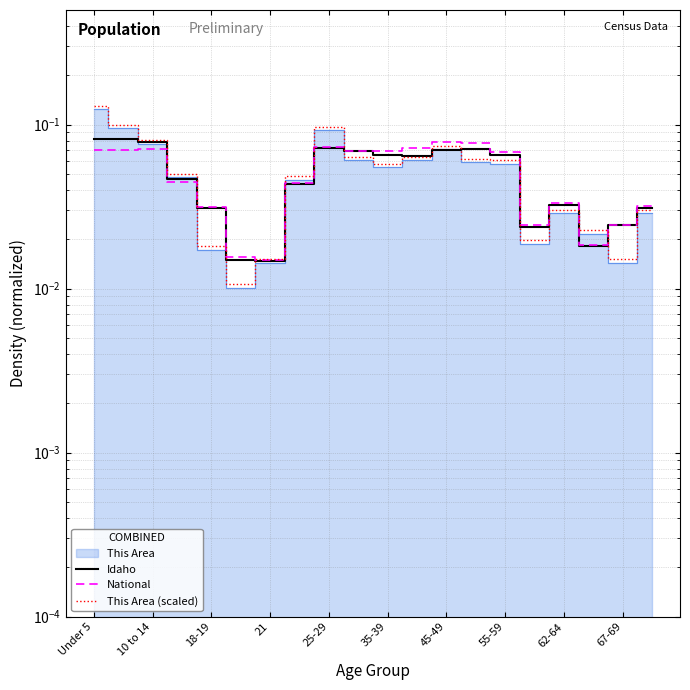

What is the label of the 3rd point from the left?

10 to 14